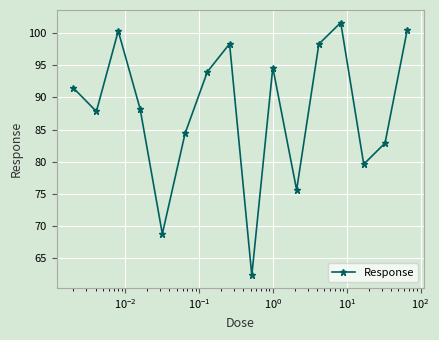

What is the average value?

88.1